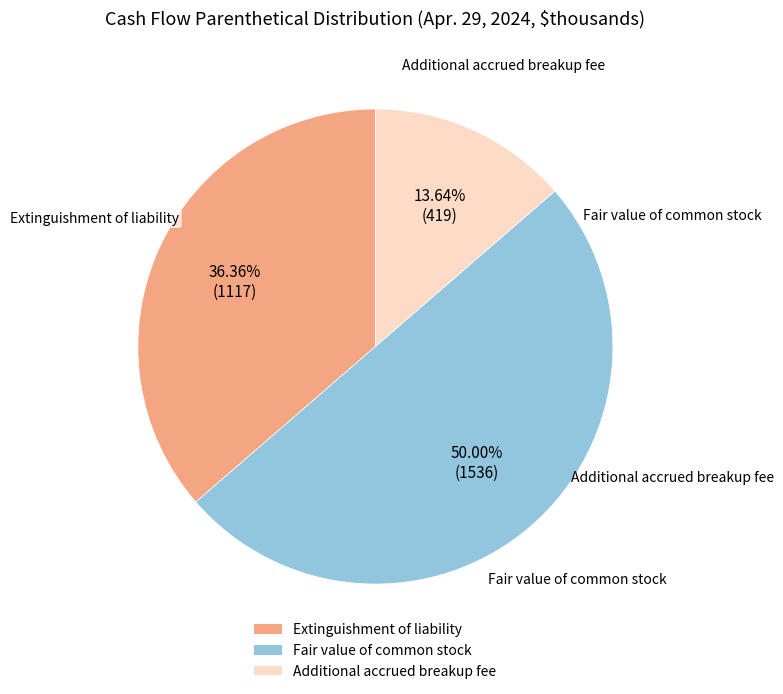

Approximately how many times larger is the value at Additional accrued breakup fee compared to Extinguishment of liability?

0.4